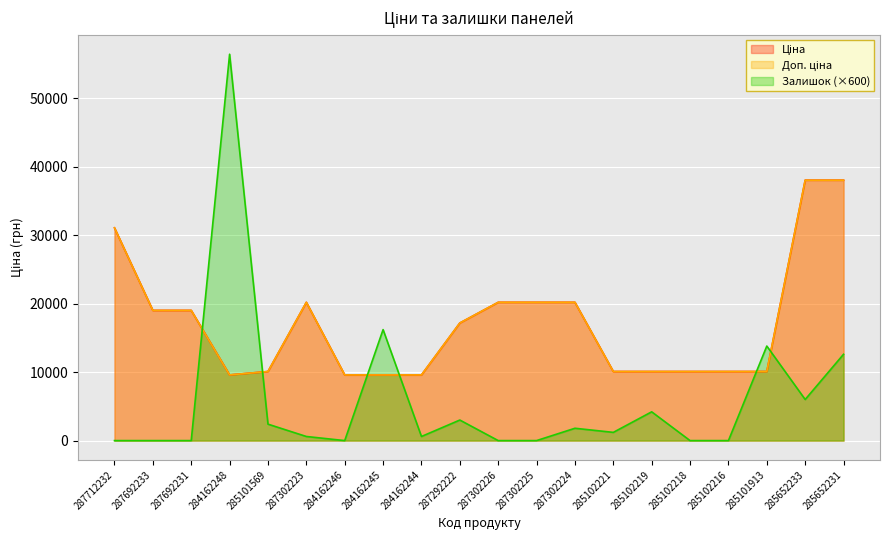

What is the label of the 1st point from the right?

285652231